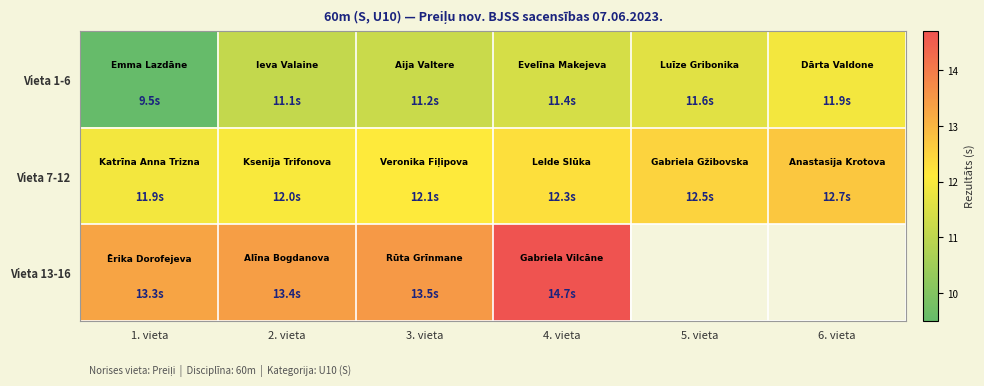

Which series has the largest range (max minus min)?

Vieta 1-6